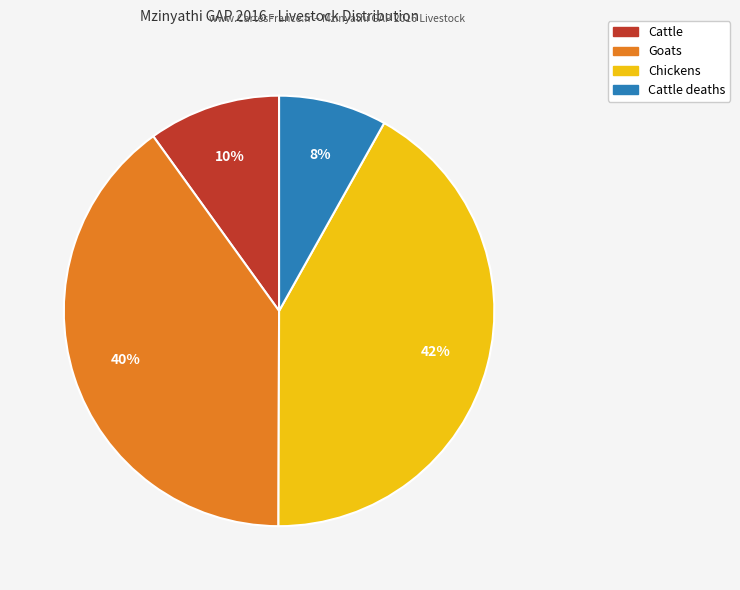

Count the number of slices in the pie.

4